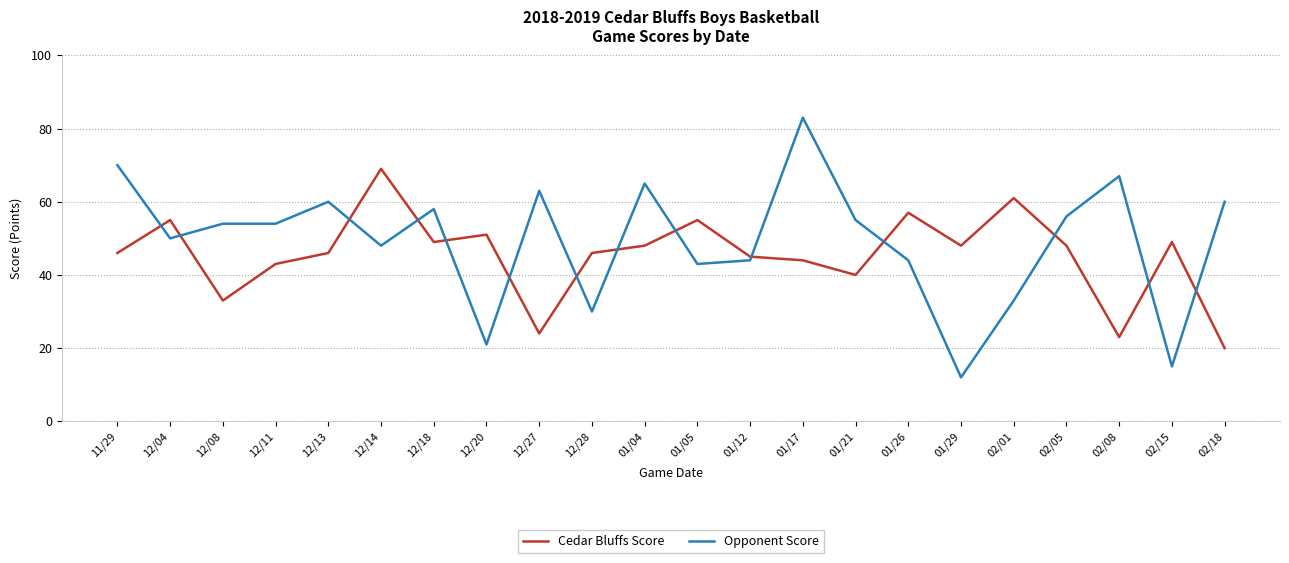

What is the smallest value displayed?

12